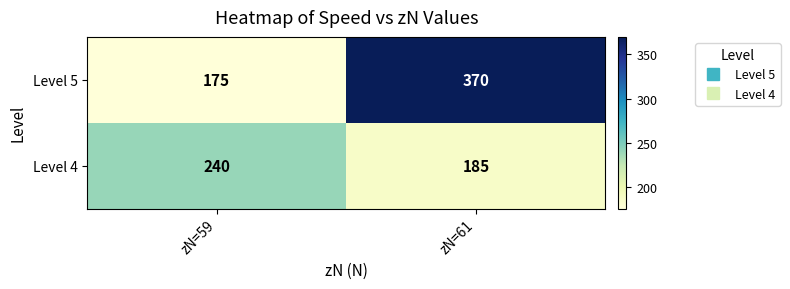

What is the approximate value of Level 4 at zN=59, to the nearest 5?

240